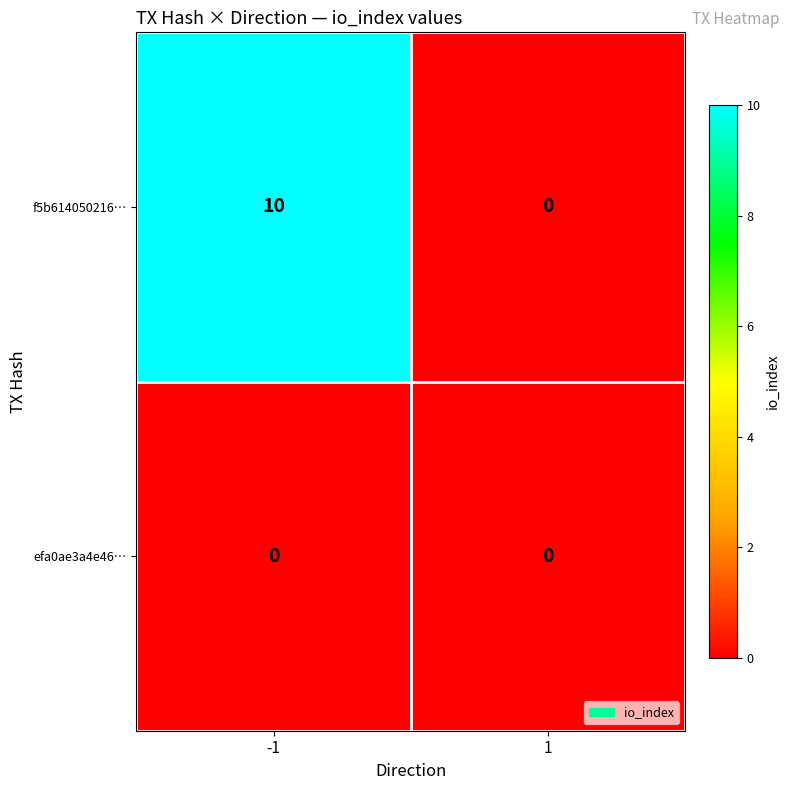

Rank the series by their maximum value, from highest to lowest.

f5b614050216…, efa0ae3a4e46…